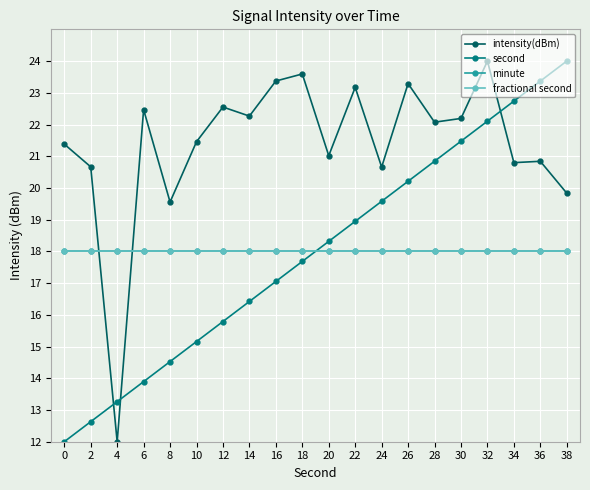

At 32, list the series in order from largest to smallest.

intensity(dBm), second, minute, fractional second